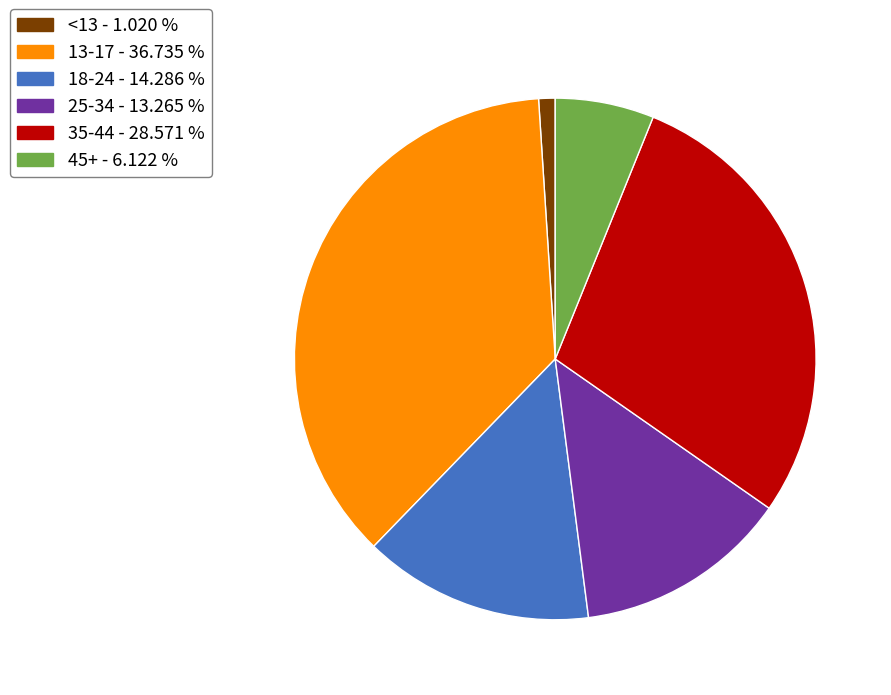

Is there a majority slice in this chart?

No